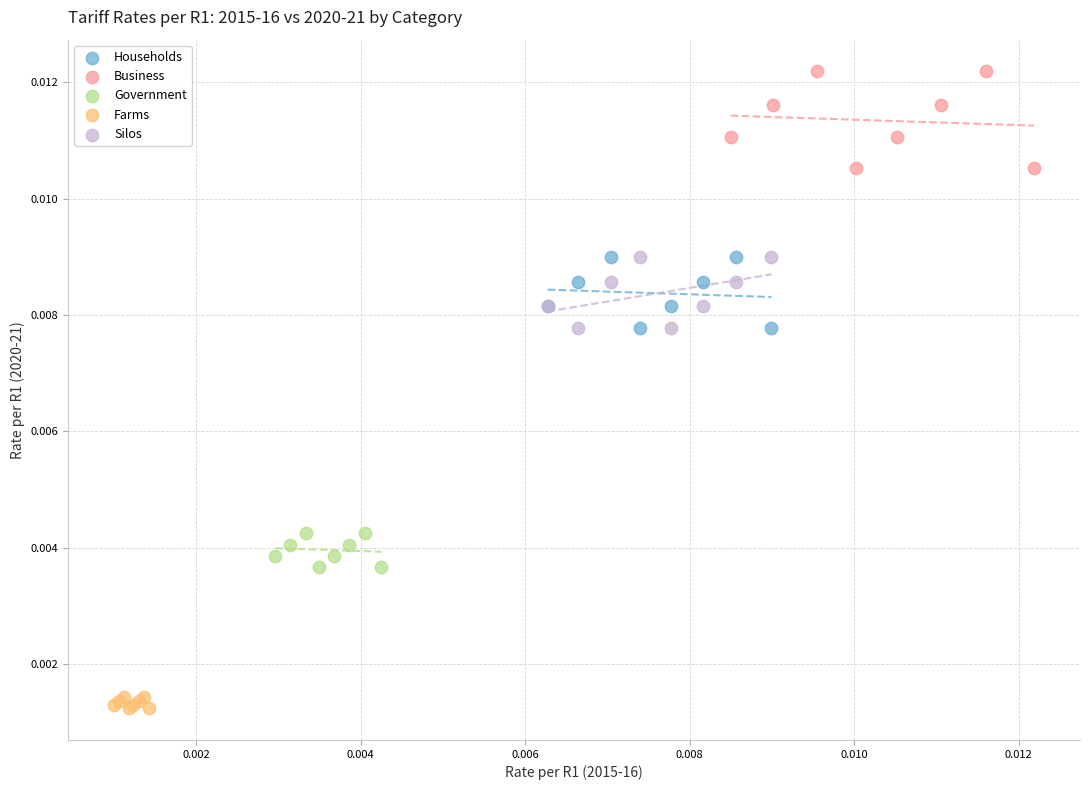

Which series has the widest spread of Y values?

Business